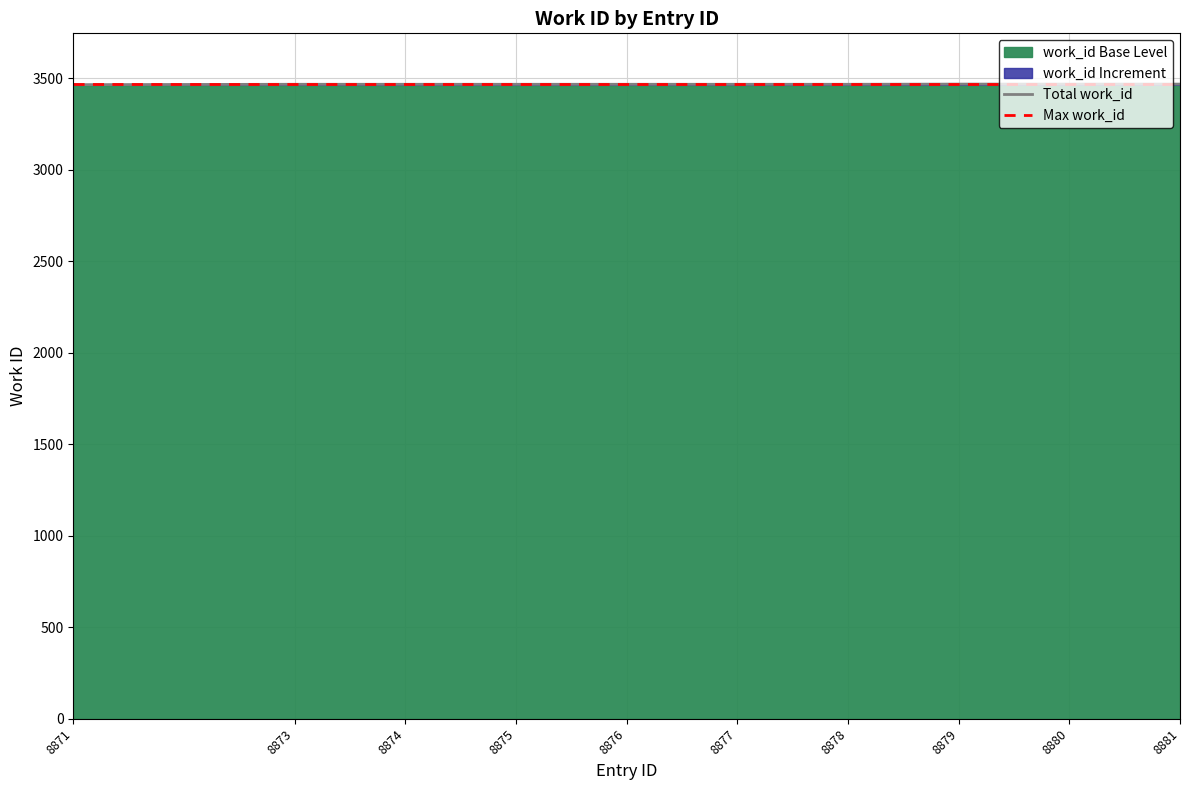

Which label corresponds to the smallest value in the chart?

8871